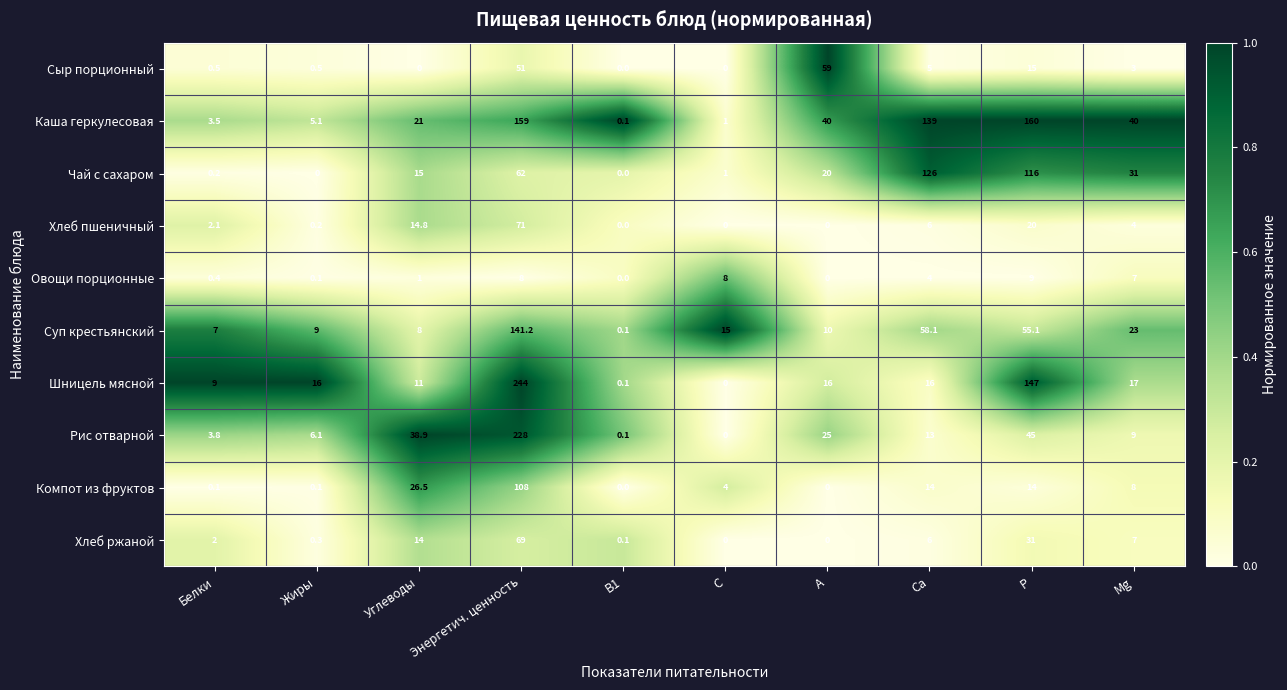

The Хлеб ржаной series shows 114.1 at Энергетич. ценность. True or false?

False